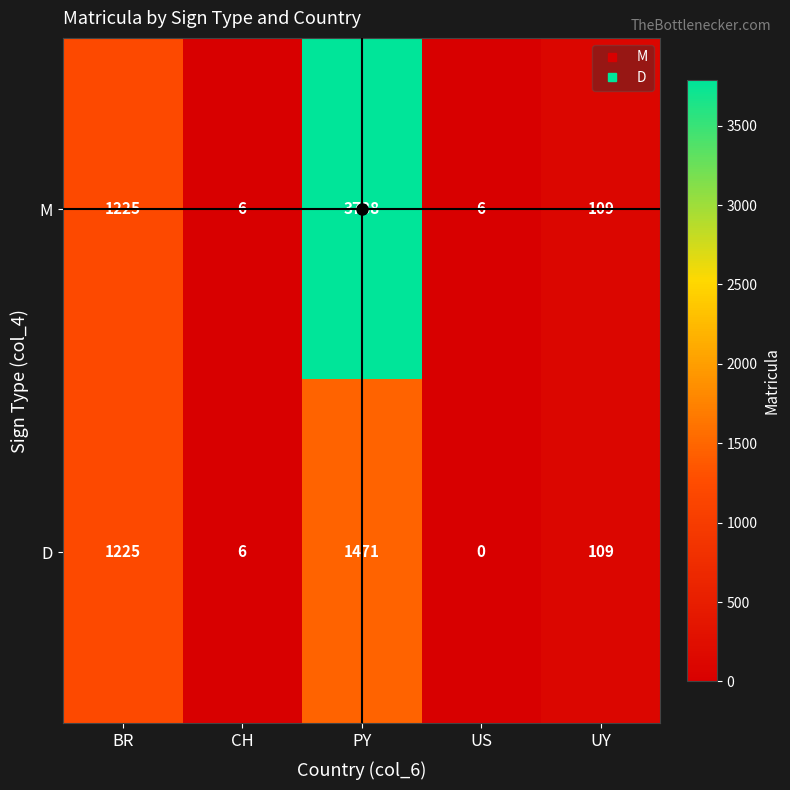

At how many categories does at least one series exceed 623?

2